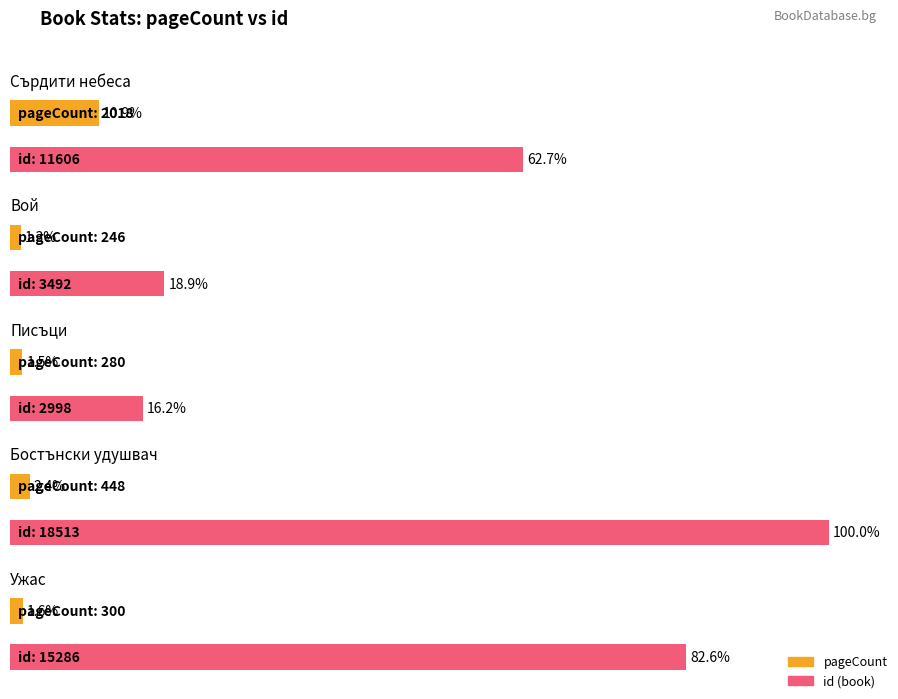

The chart shows a value of 300 at Ужас. True or false?

True